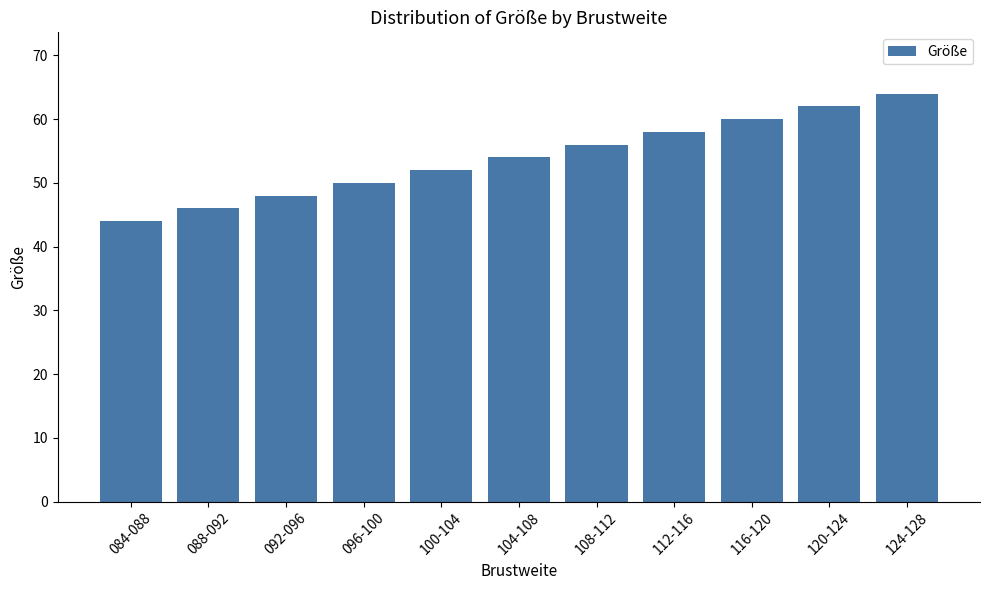

Which label corresponds to the largest value in the chart?

124-128